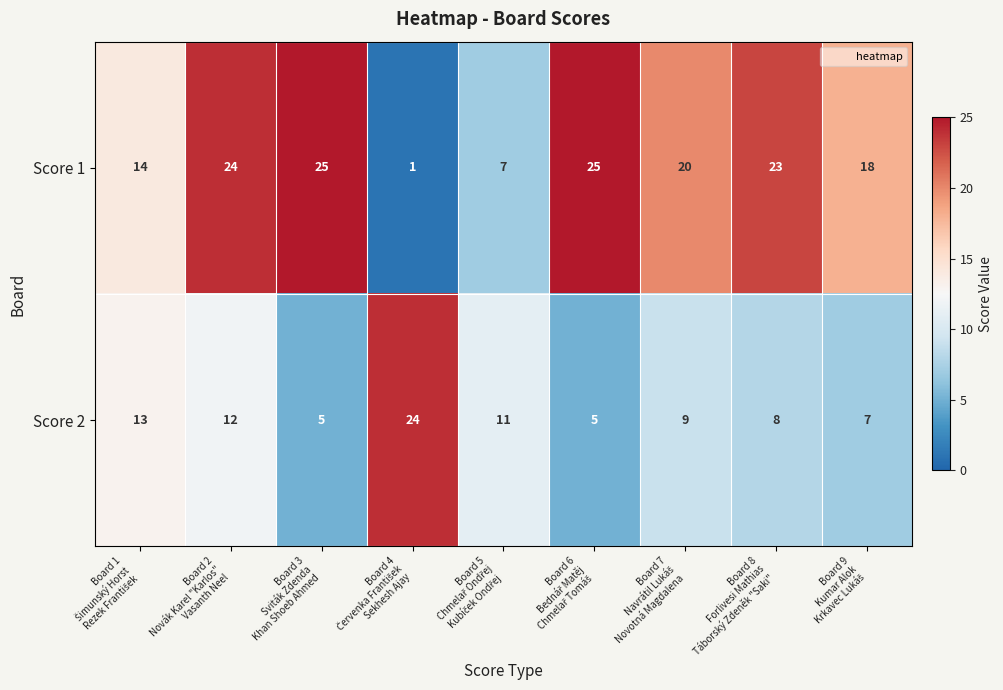

Count the number of data series in this chart.

2